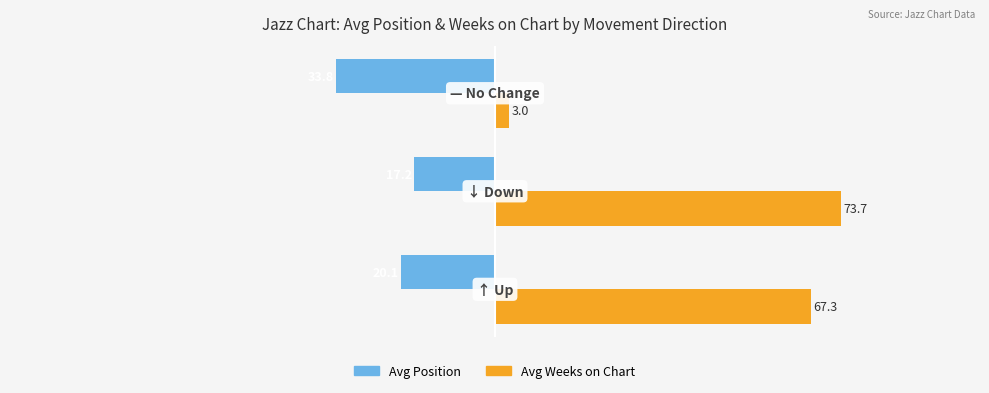

Rank the series by their average value, from highest to lowest.

Avg Weeks on Chart, Avg Position